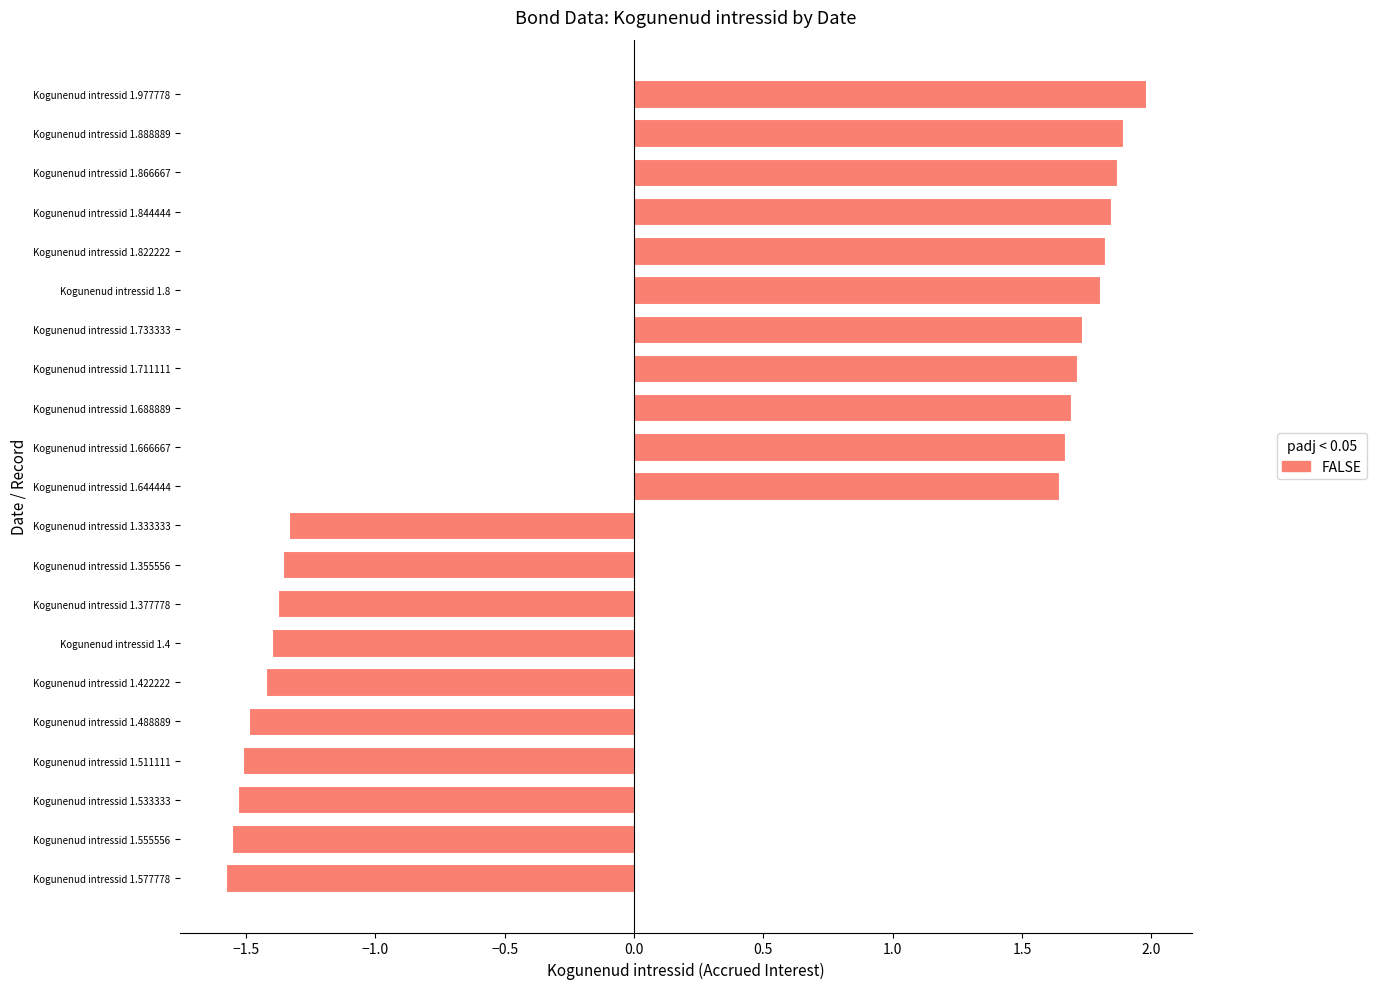

The chart shows a value of -1.5 at Kogunenud intressid 1.511111. True or false?

True